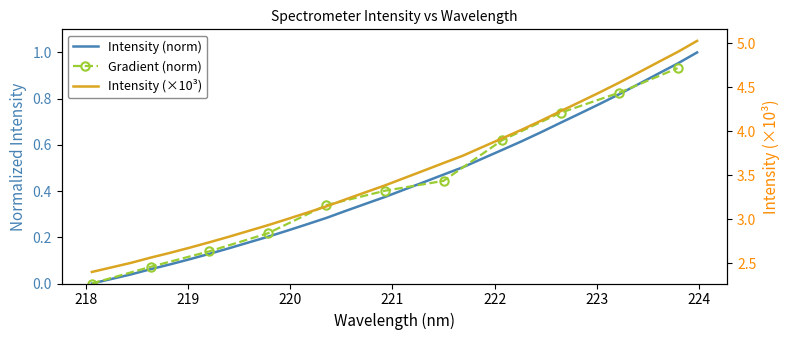

True or false: Wavelength and Intensity intersect in this chart.

False